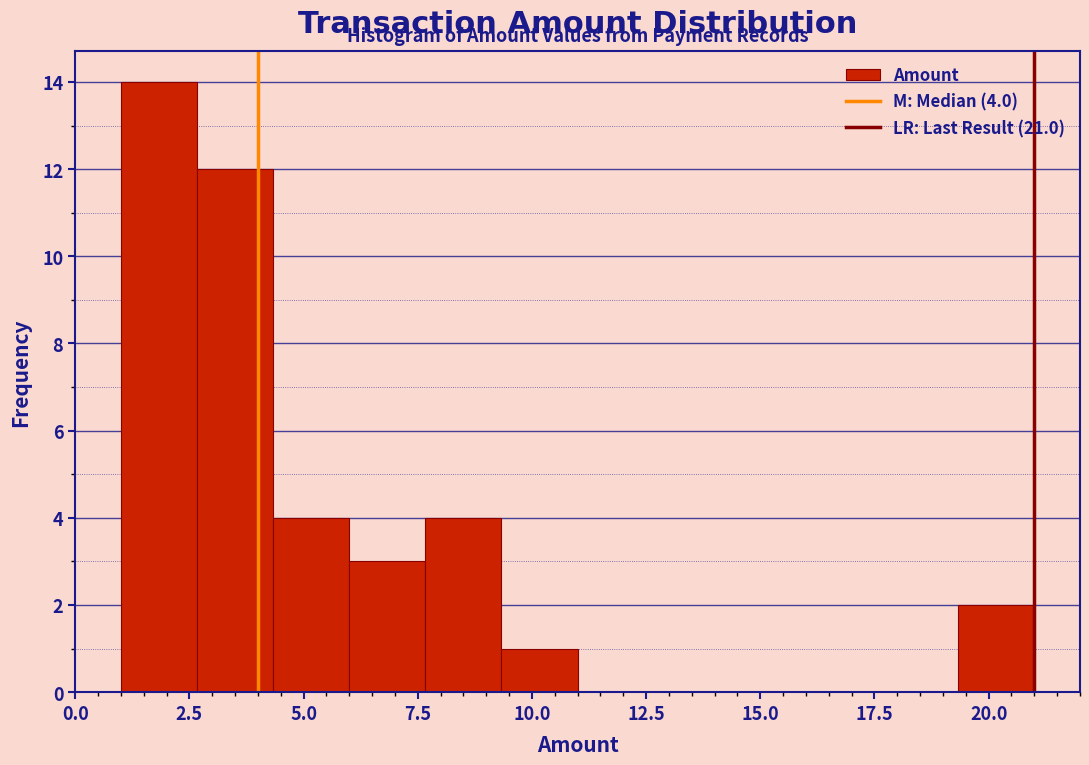

Around what value on the x-axis is the tallest bar? Give the approximate position of its centre, as read against the axis.

2.0